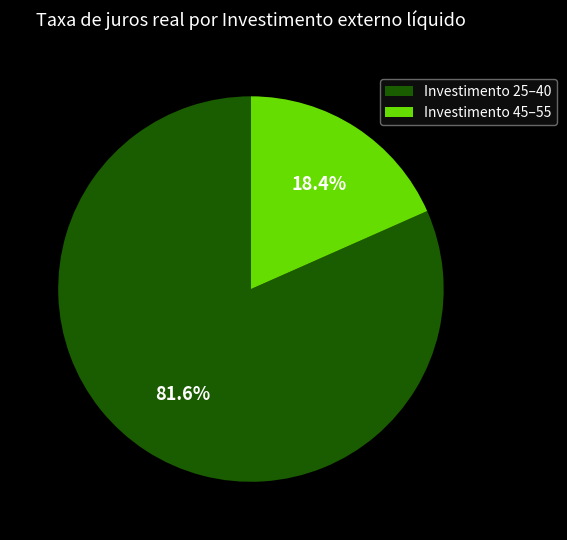

Is there any slice that represents more than half of the pie?

Yes